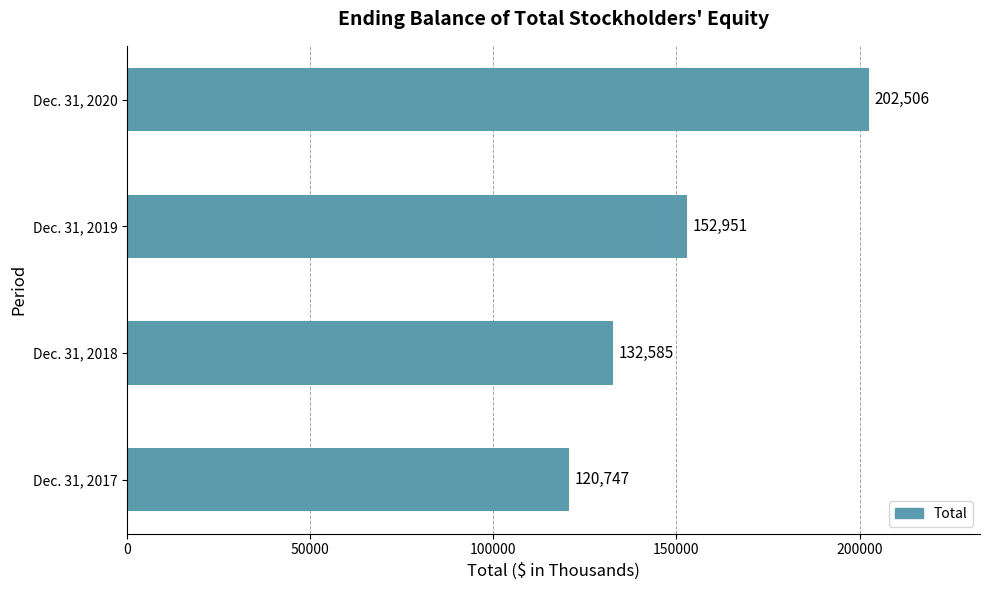

Reading top to bottom, what are all the values shown in this chart?

Dec. 31, 2020=202506	Dec. 31, 2019=152951	Dec. 31, 2018=132585	Dec. 31, 2017=120747